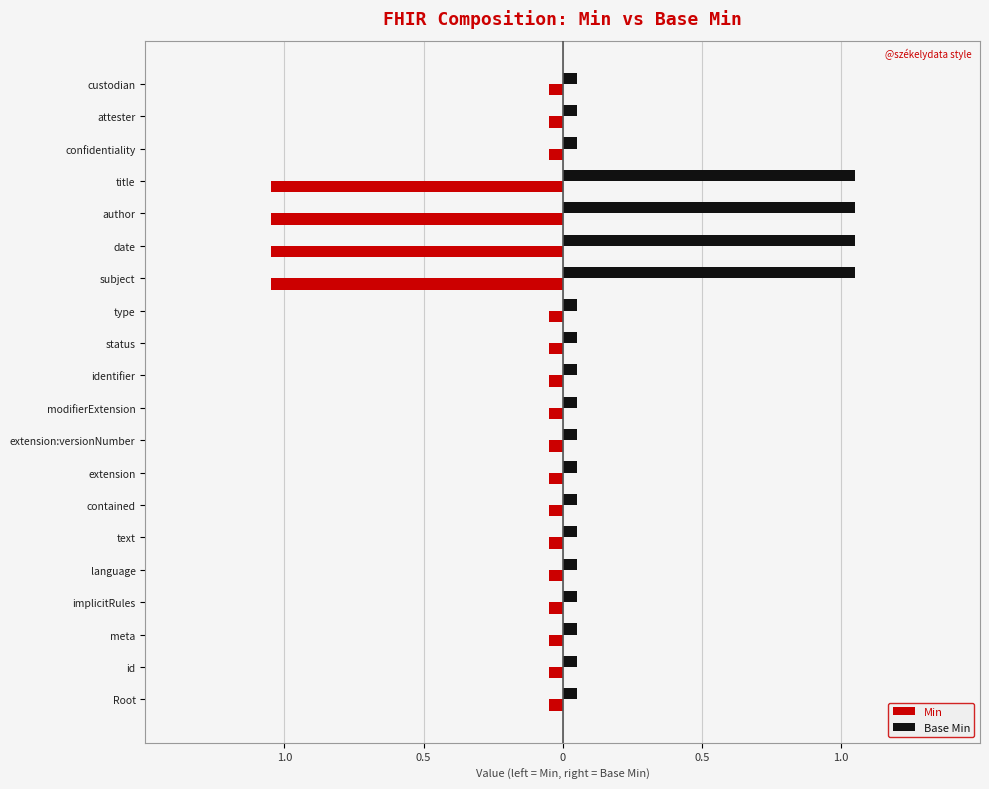

What are all the series names shown in the legend?

Min, Base Min